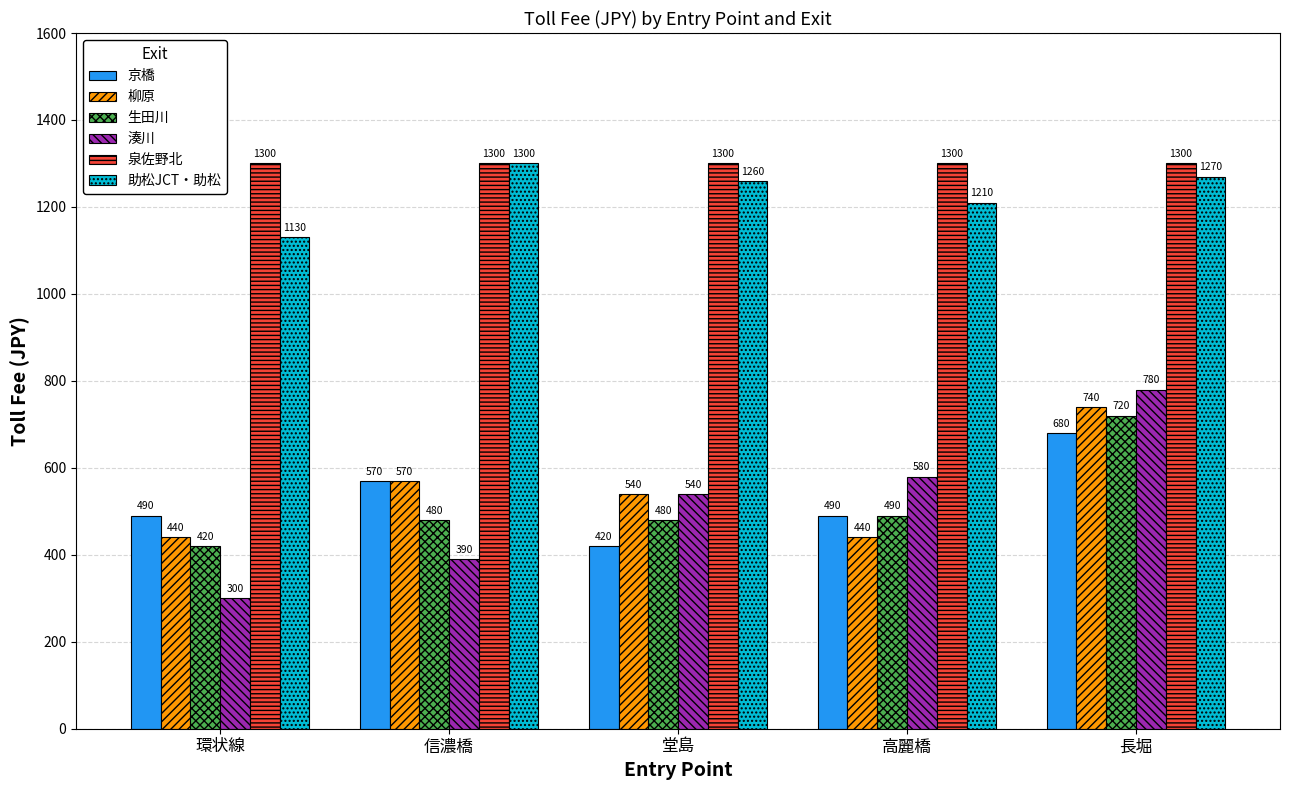

What is the maximum value shown in the chart?

1300